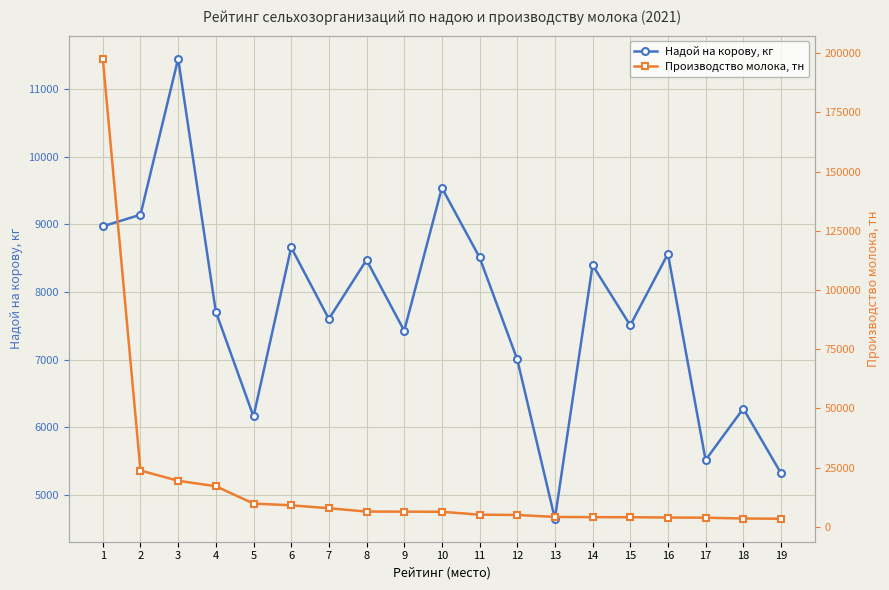

Rank the series by their maximum value, from highest to lowest.

Производство молока, тн, Надой на корову, кг